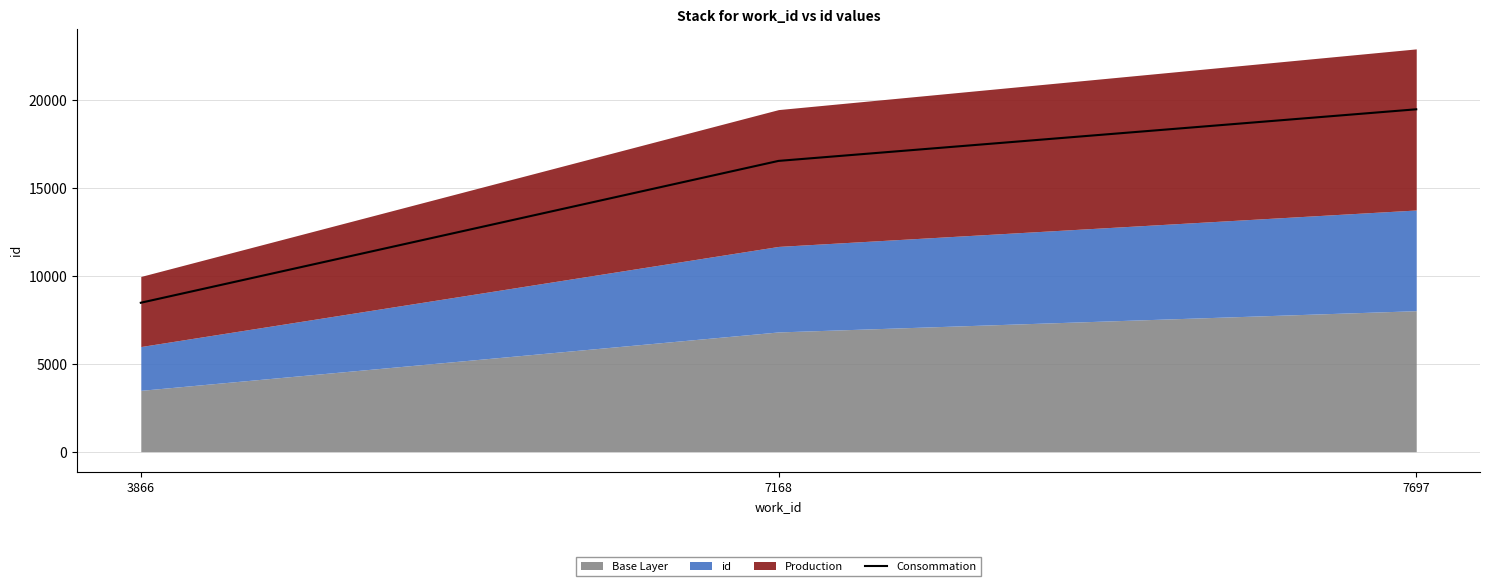

Approximately how many times larger is the value at 7697 compared to 3866?

2.3